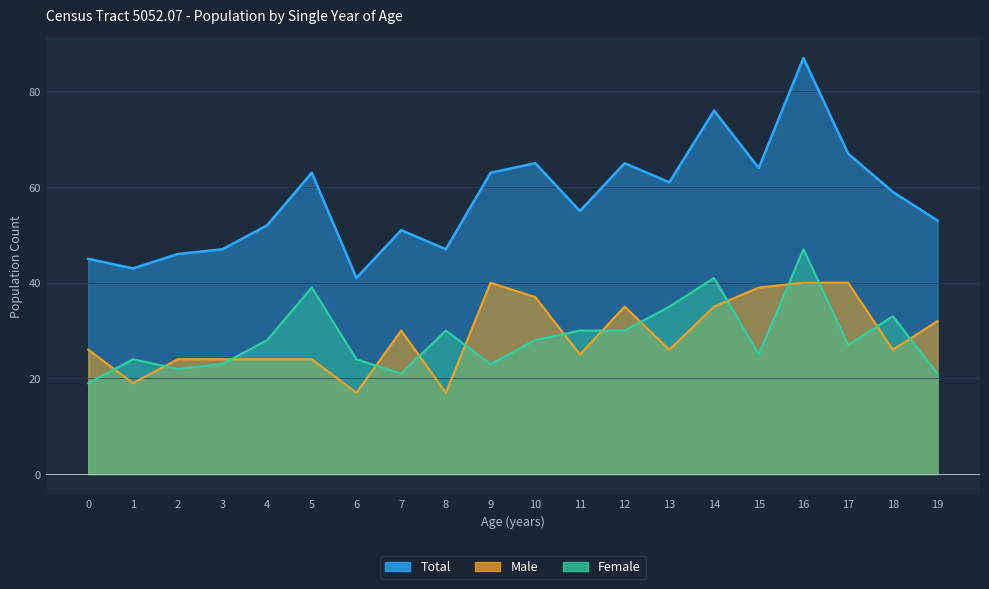

How many series are shown in this chart?

3